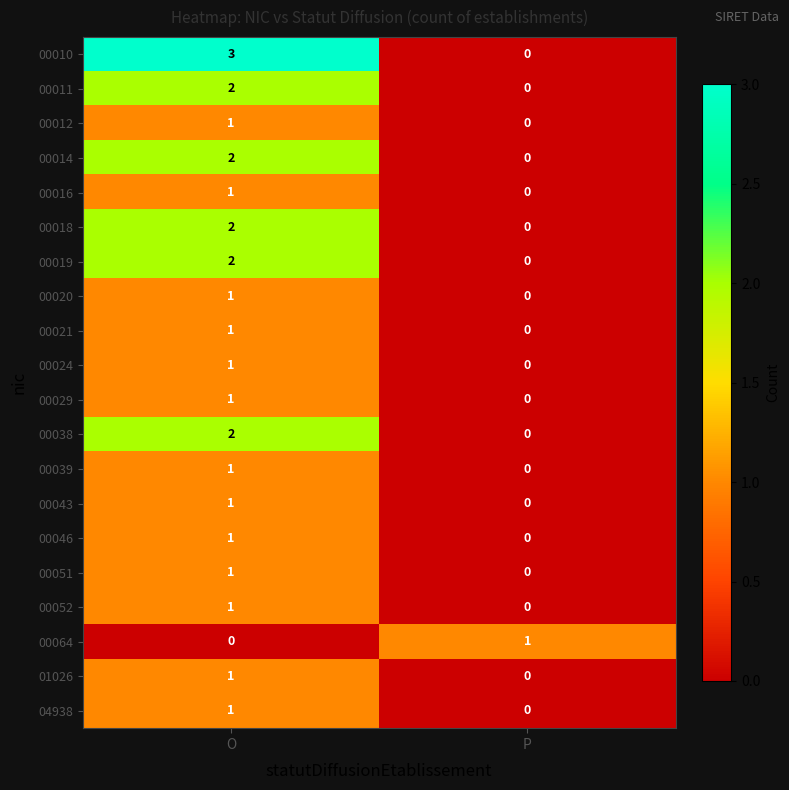

What is the spread (max minus min) of values at O?

3